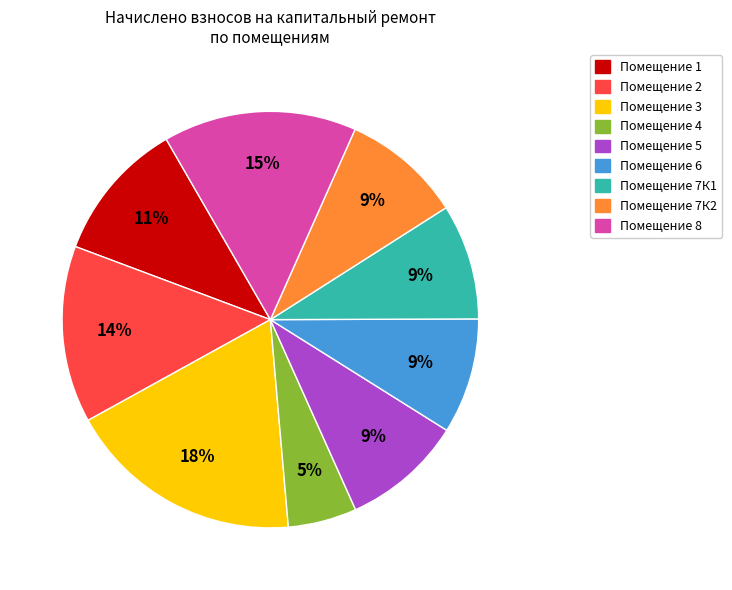

Is there a majority slice in this chart?

No